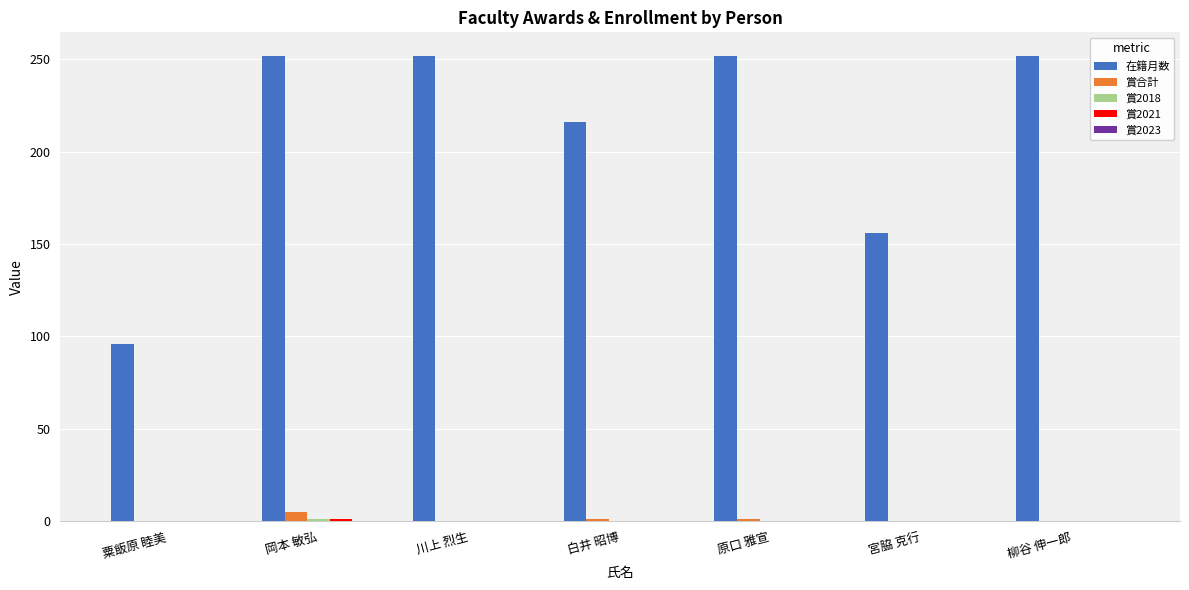

What is the maximum value shown in the chart?

252